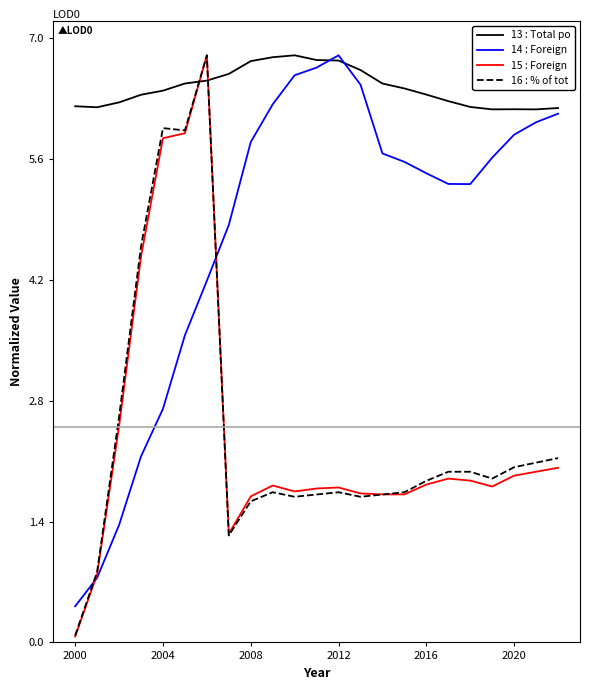

What is the greatest value displayed?

6.8